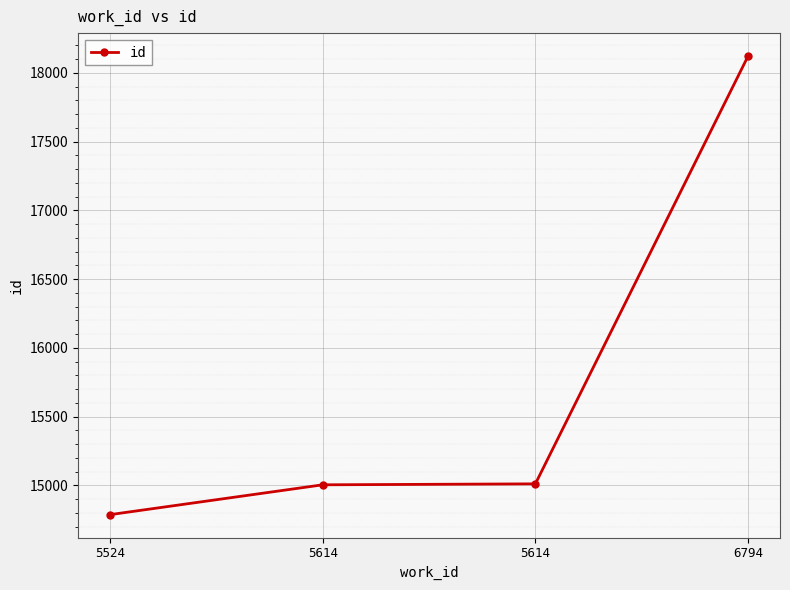

Reading left to right, what are all the values shown in this chart?

5524=14787	5614=15004	5614=15011	6794=18122